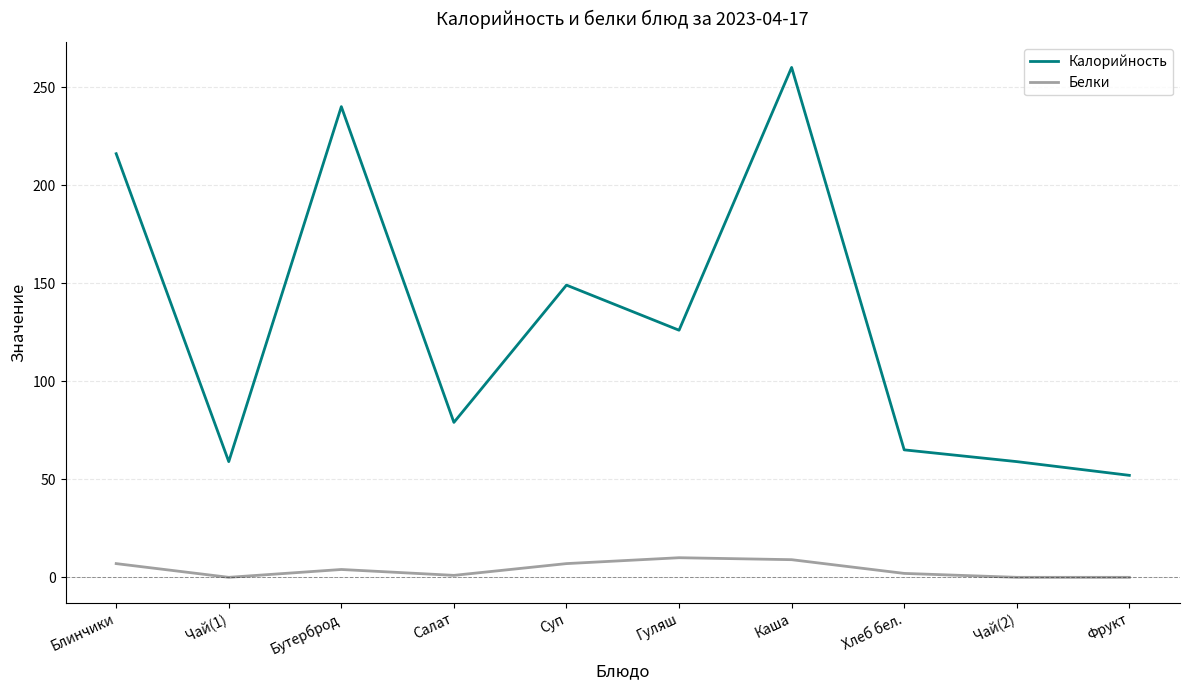

How many values in the Белки series are below 4?

5